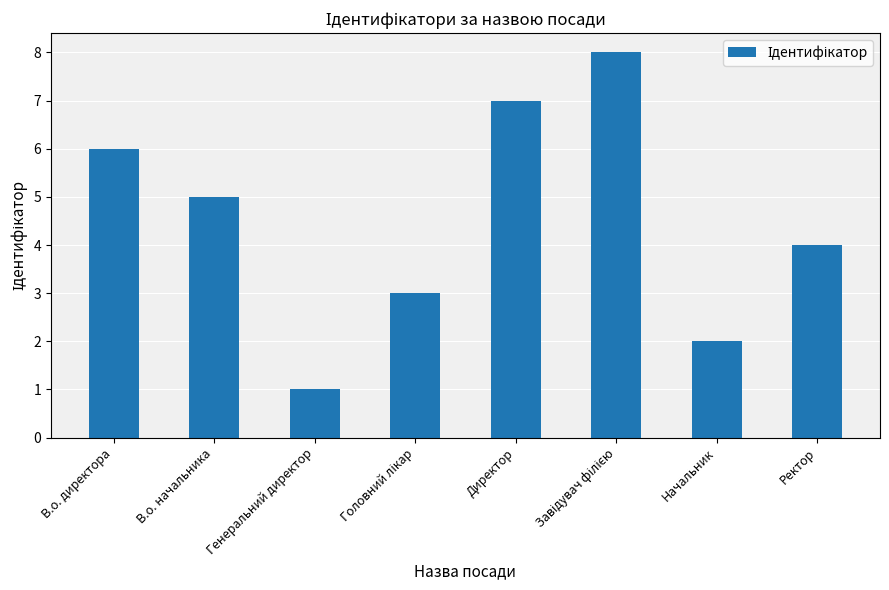

At which category does the chart reach its minimum across all series?

Генеральний директор